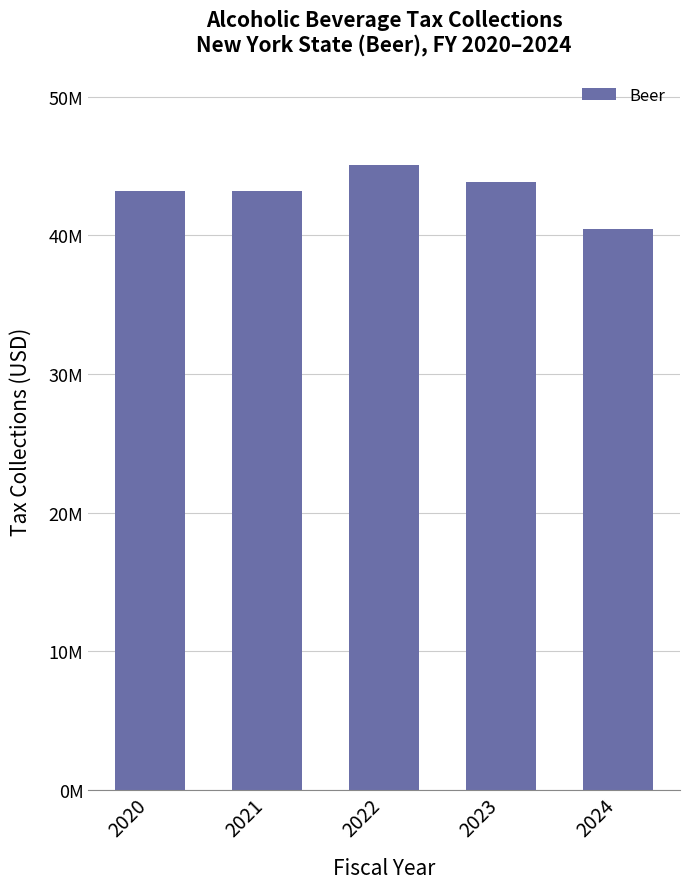

What is the value of the 1st bar from the left?

43220411.2